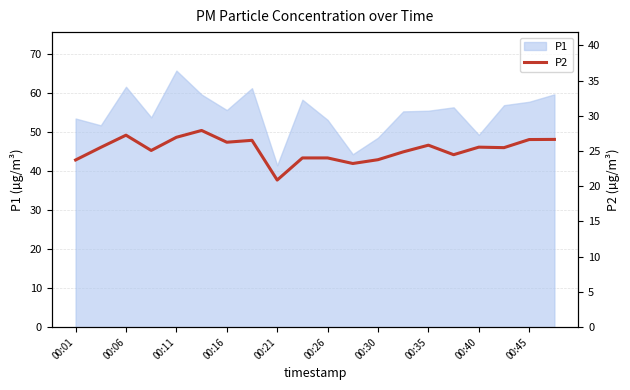

How many data points are above 25?

12